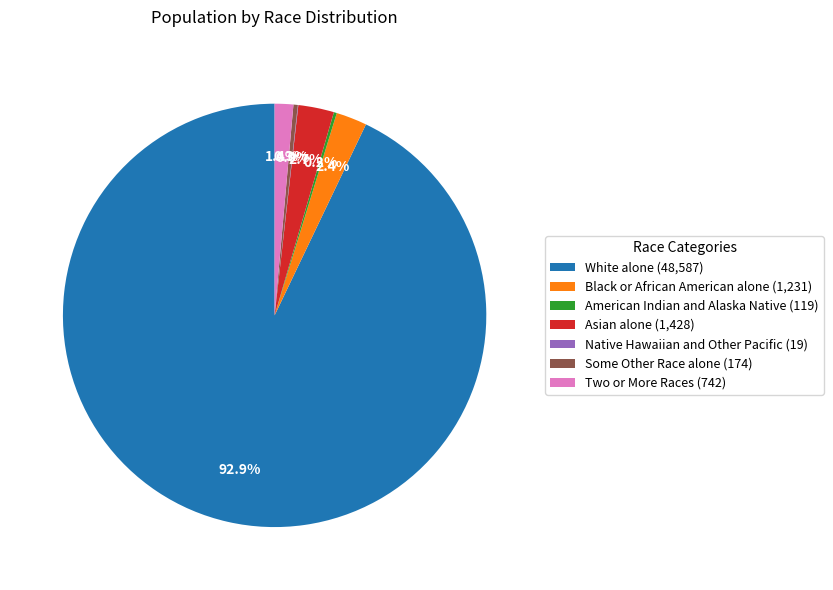

To the nearest percent, what portion does Two or More Races represent?

1%